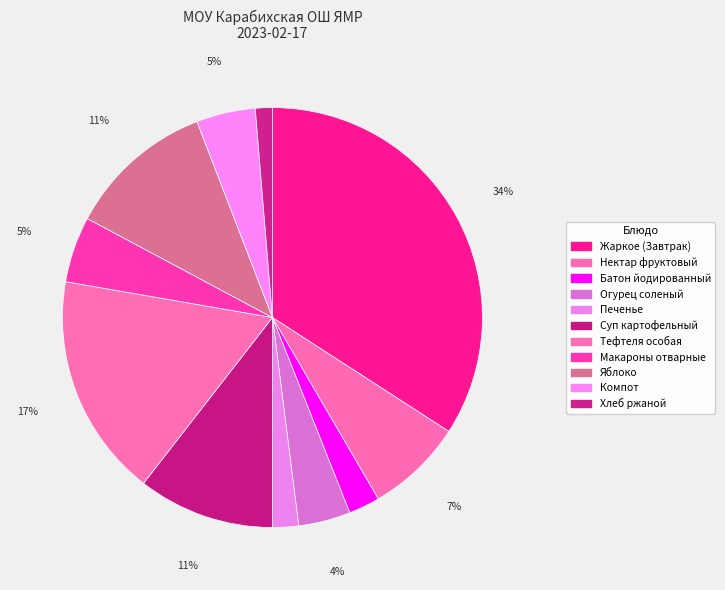

Count the number of slices in the pie.

11